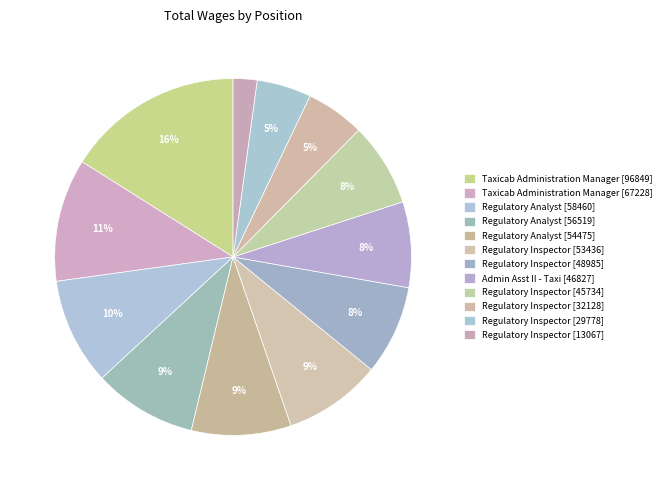

How many slices are in this pie chart?

12